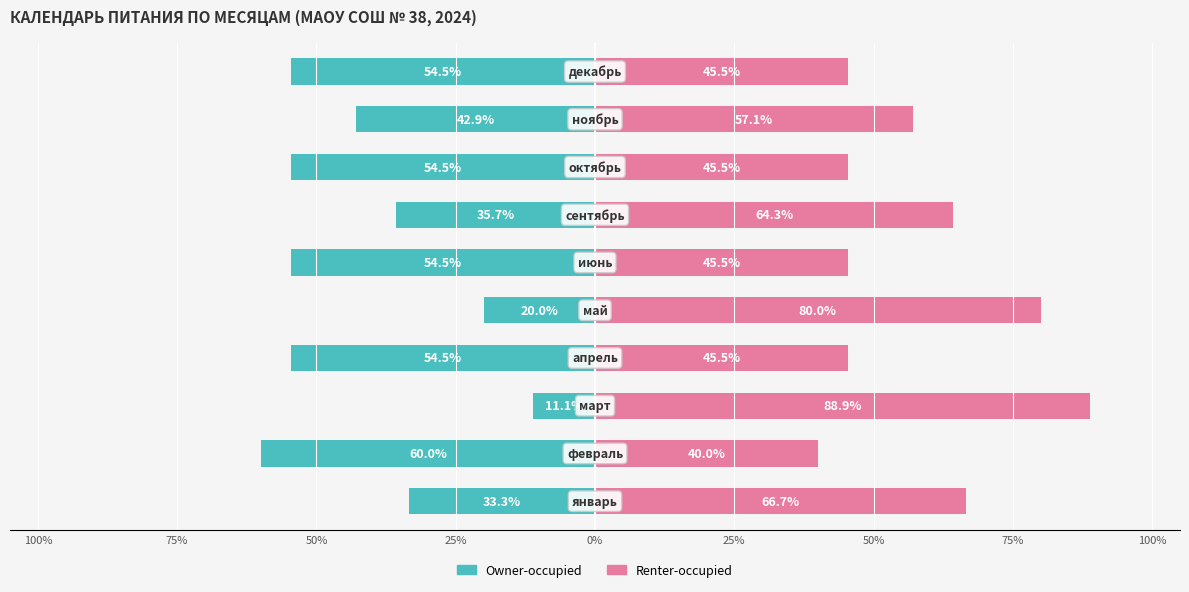

Between 25% and 9, which is larger?

25%